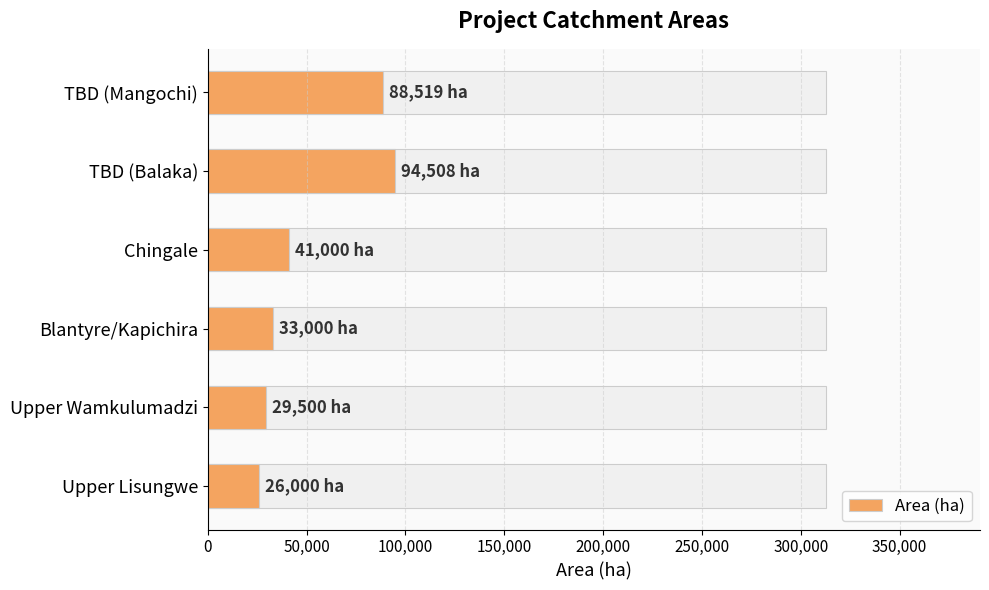

Approximately how many times larger is the value at Blantyre/Kapichira compared to TBD (Balaka)?

0.3